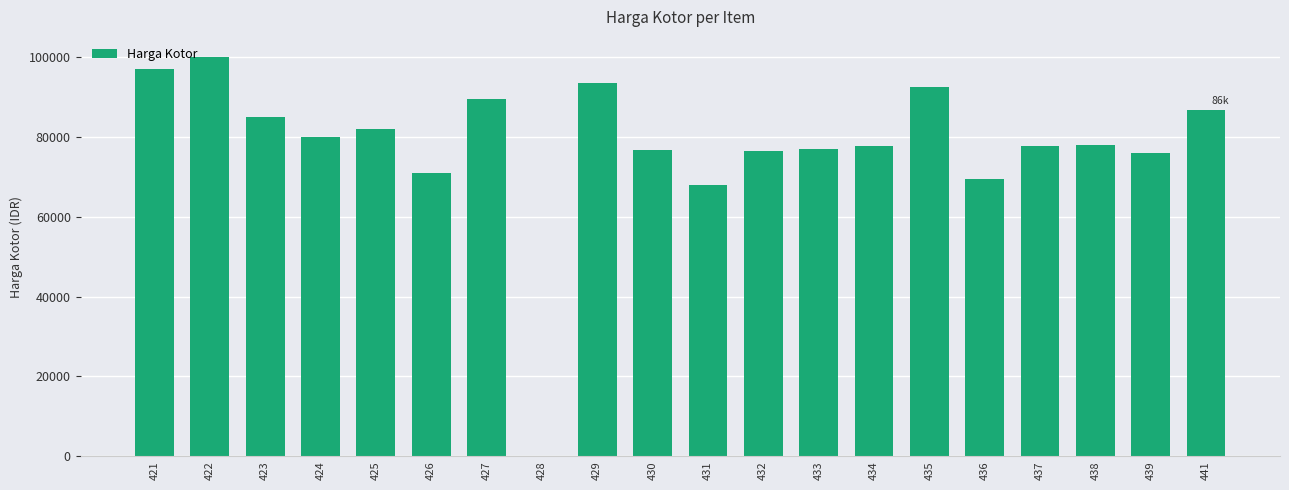

True or false: the data shows 77800 at 434.

True